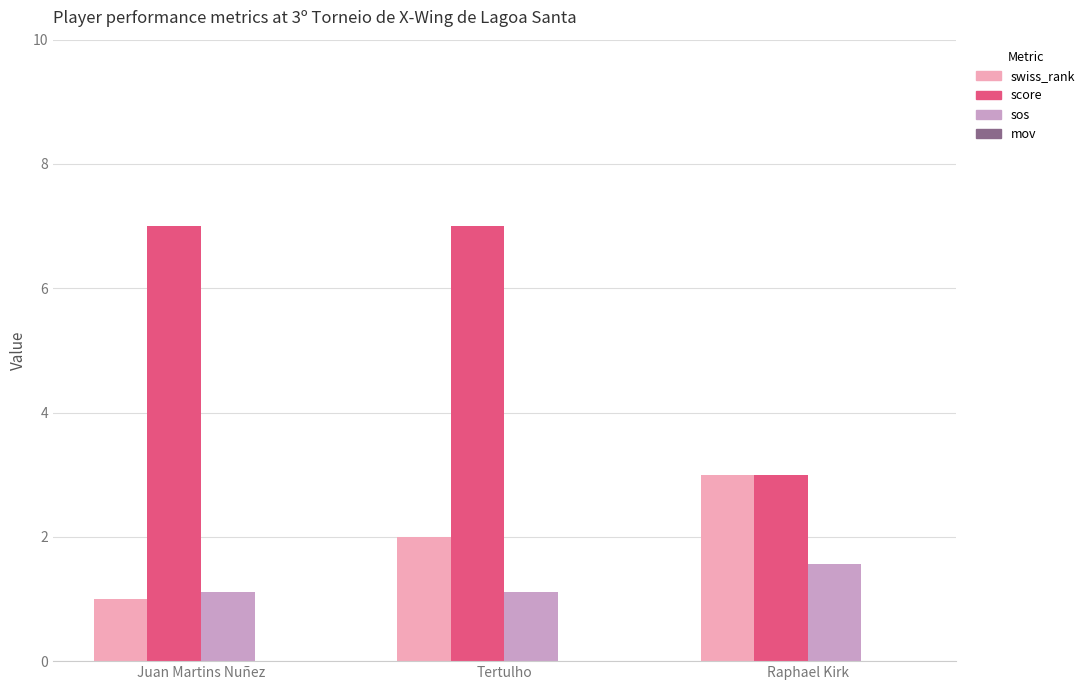

How many bars are there in each group?

3